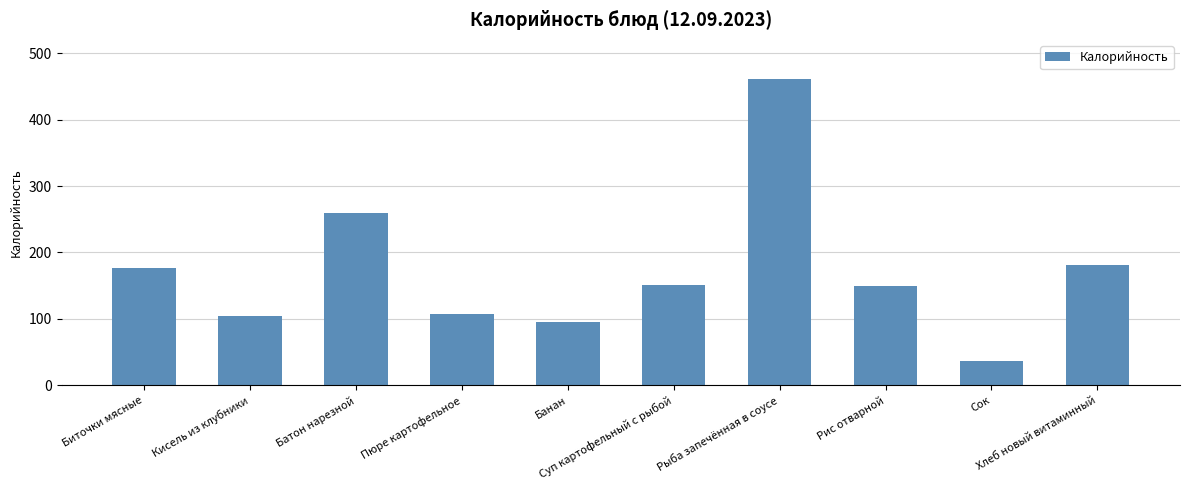

What is the average value?

172